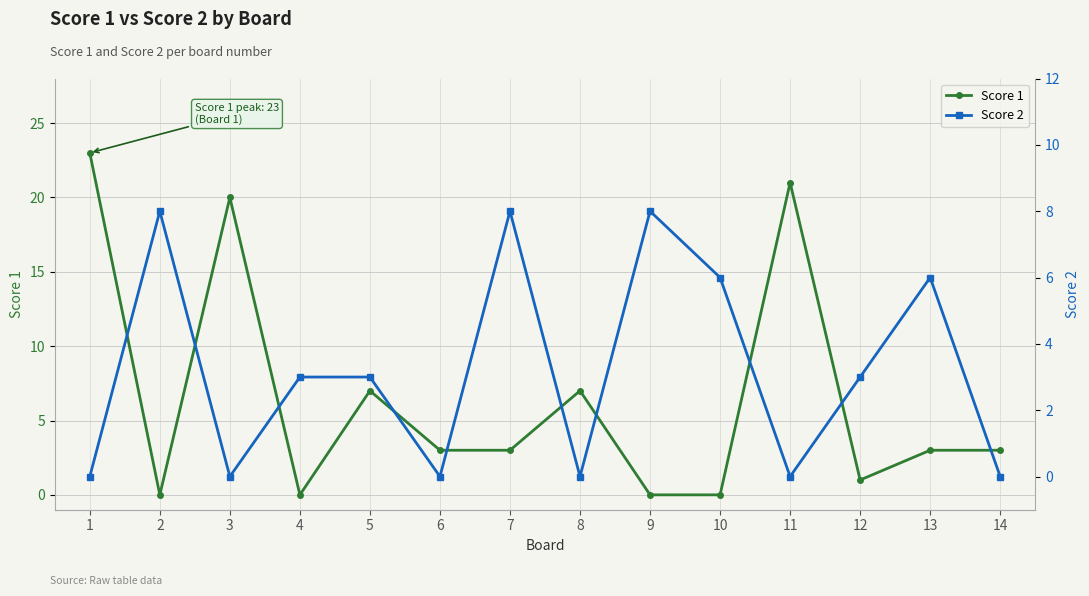

Does the chart have visible grid lines?

Yes